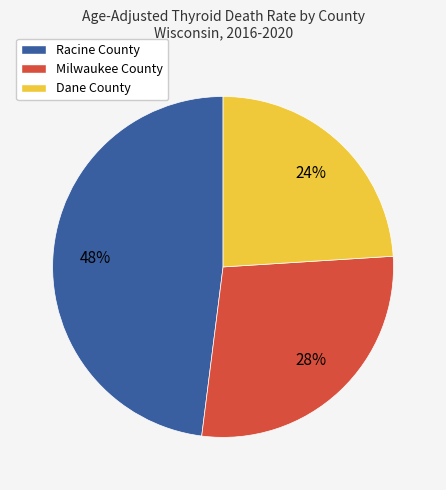

The Dane County slice represents 24% of the pie. True or false?

True